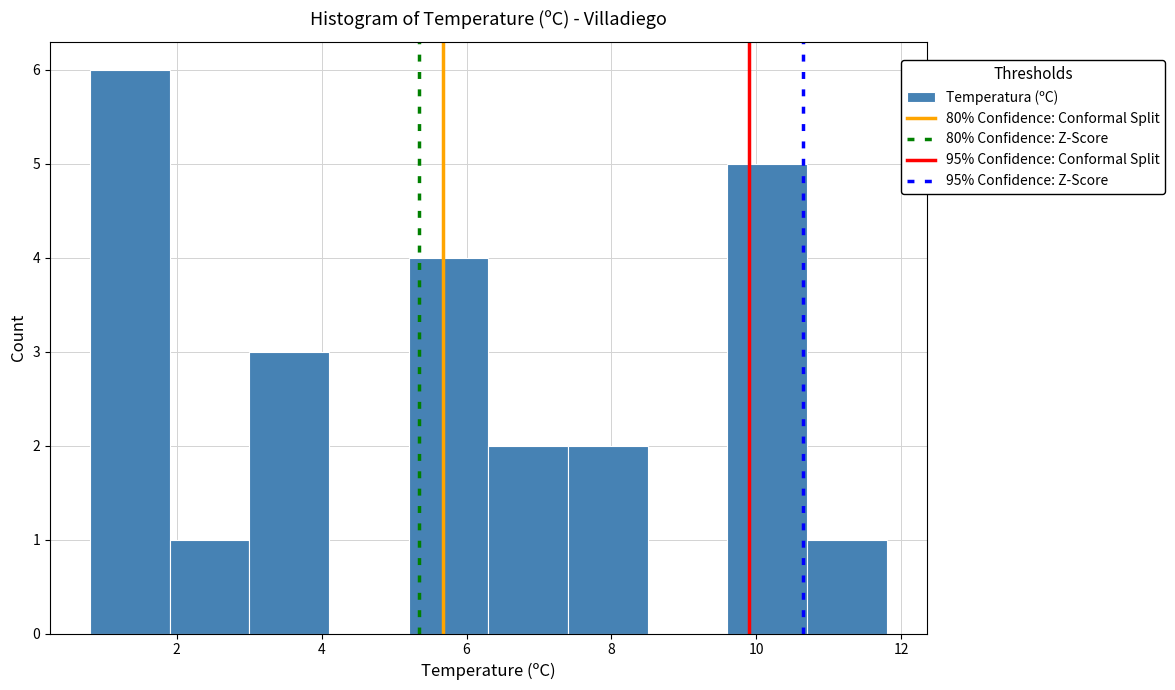

Reading left to right, list every bar in this chart as the range it spans on the x-axis followed by its height. Neither the bar edges nor the heights are printed on the chart, so give them approximately, as read against the axes.

0.8 to 1.9: 6
1.9 to 3.0: 1
3.0 to 4.1: 3
4.1 to 5.2: 0
5.2 to 6.3: 4
6.3 to 7.4: 2
7.4 to 8.5: 2
8.5 to 9.6: 0
9.6 to 10.7: 5
10.7 to 11.8: 1